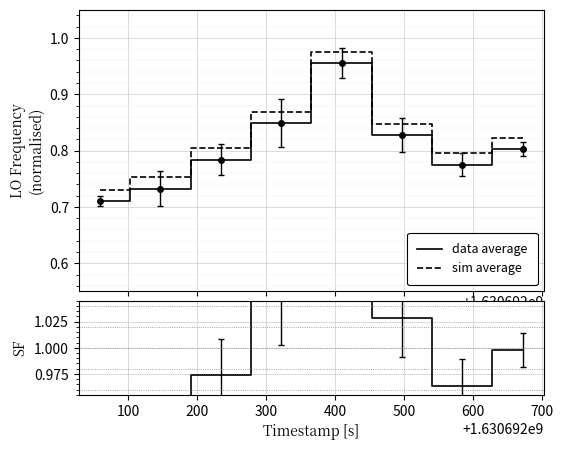

True or false: SF and data average cross at least once.

False